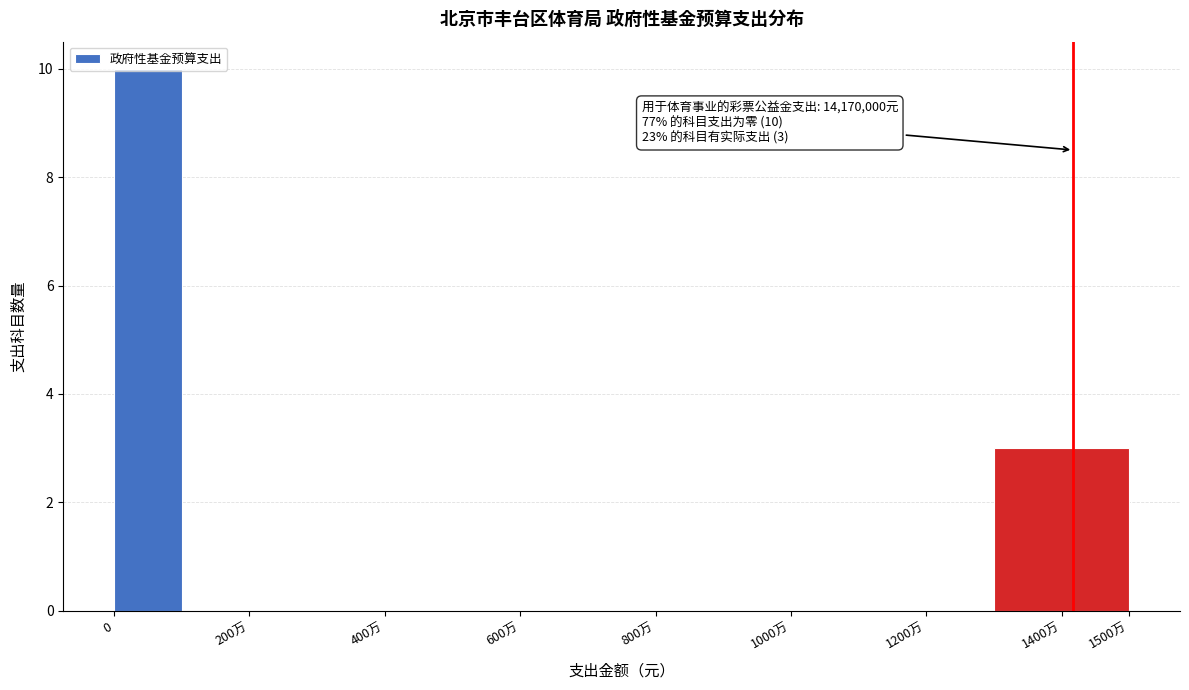

The chart shows a value of -6 at 1000万. True or false?

False